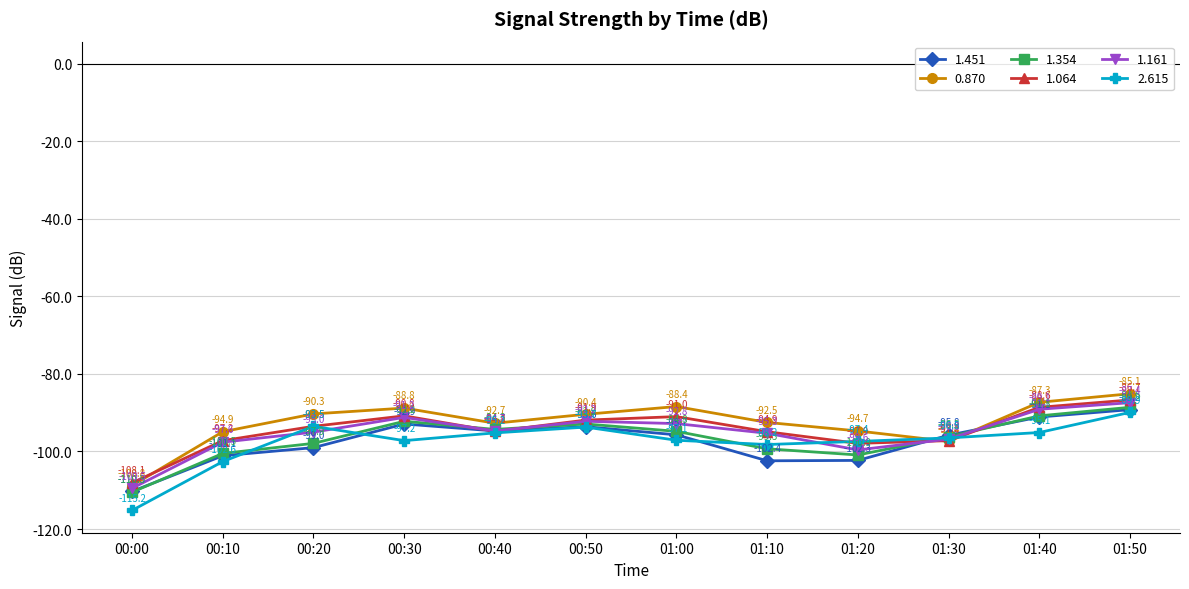

What position from the left is 00:50?

6